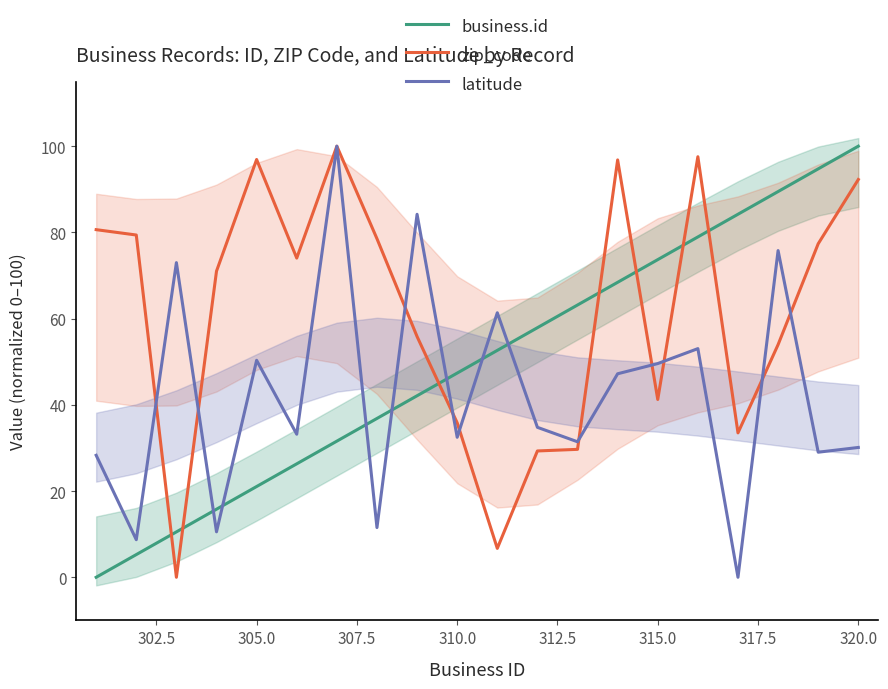

True or false: zip_code and business.id cross at least once.

True